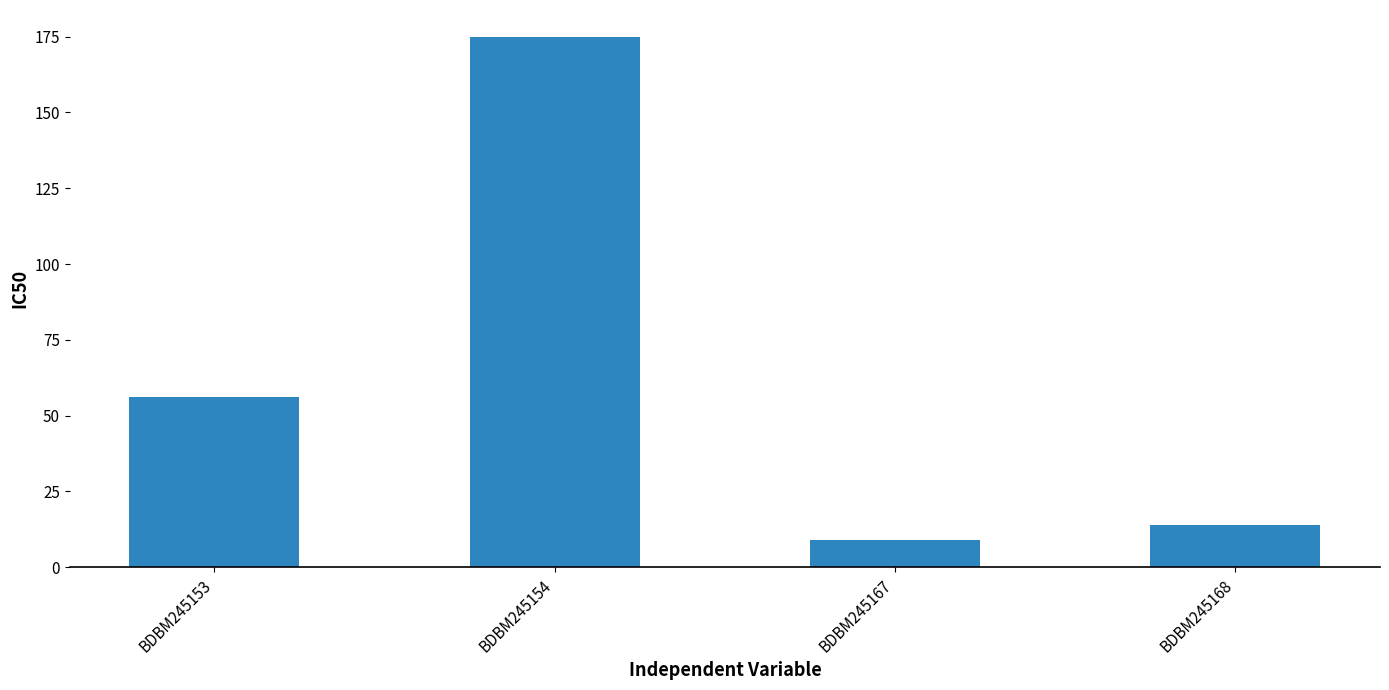

How many data points does each series have?

4